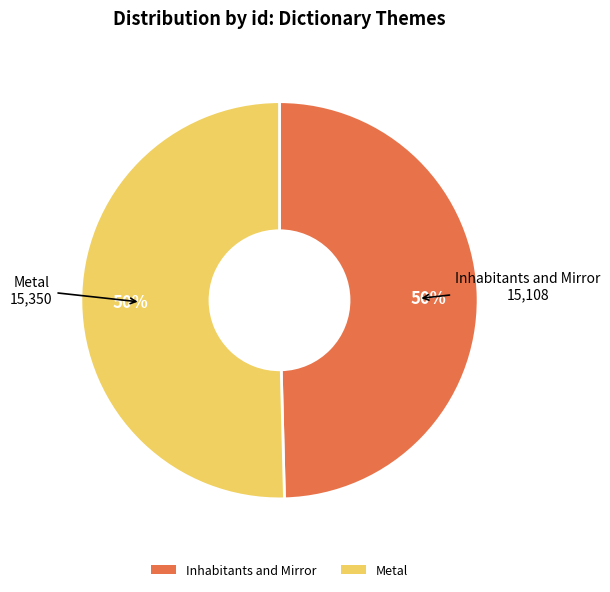

Approximately how many times larger is the value at Inhabitants and Mirror compared to Metal?

1.0